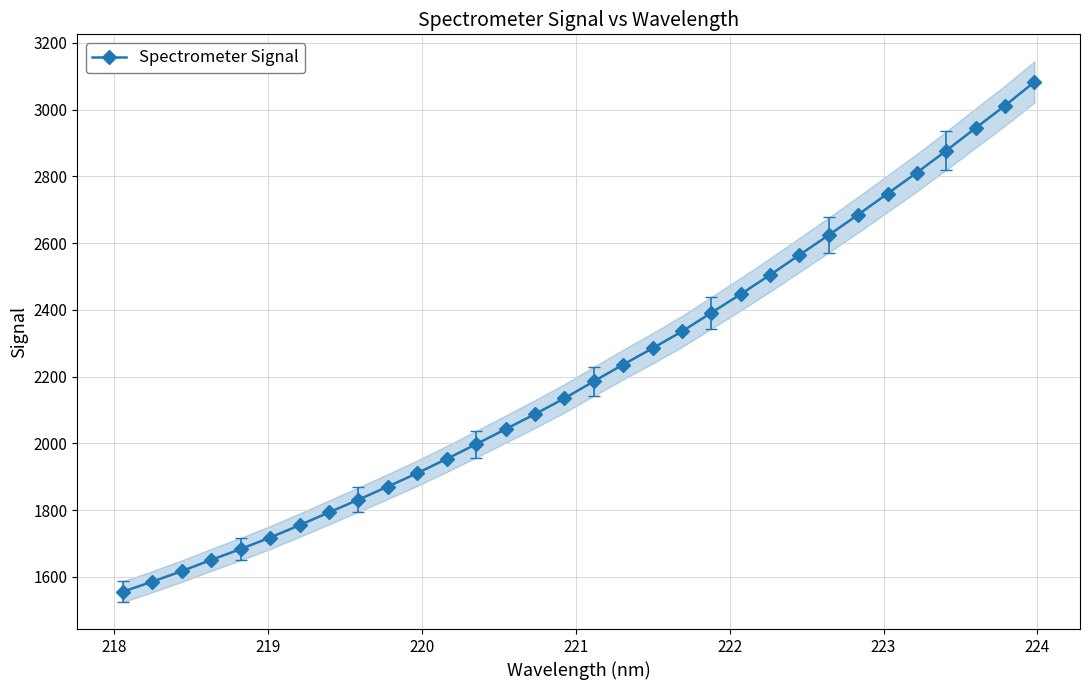

What is the maximum value for Spectrometer Signal?

3082.7